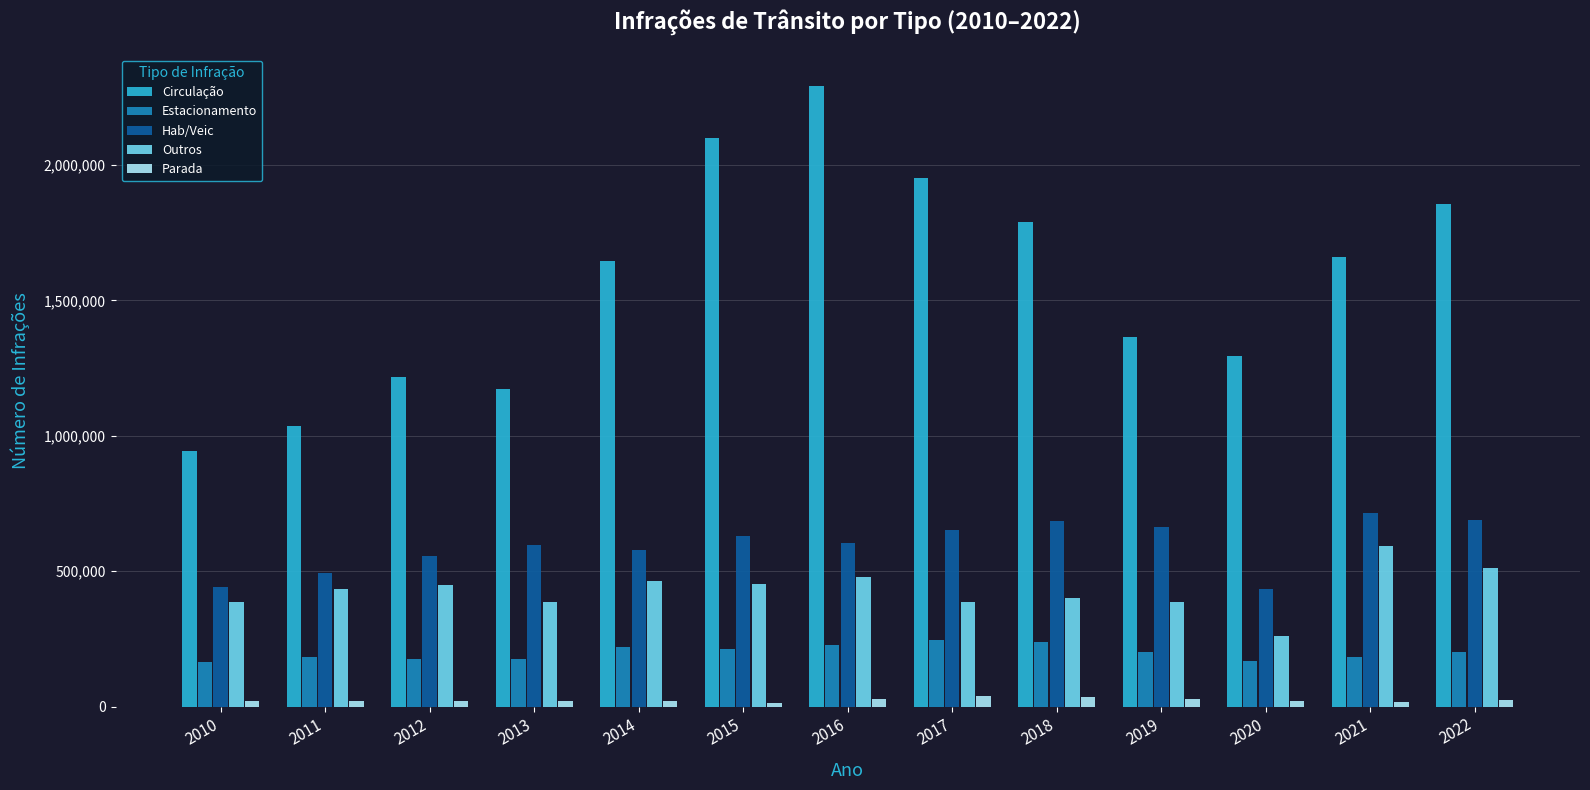

Are the bars grouped side by side (vs. stacked)?

Yes